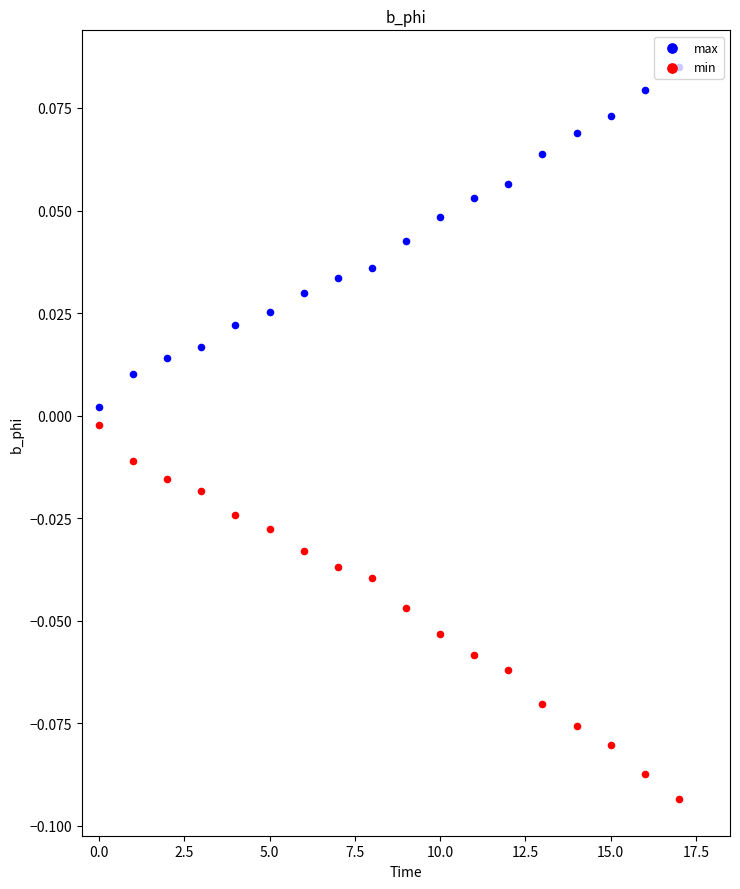

Which series reaches the maximum Y coordinate?

max